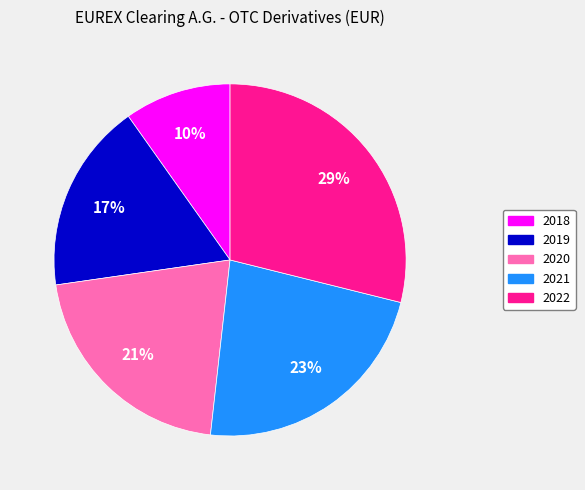

Which category has the biggest portion of the pie?

2022